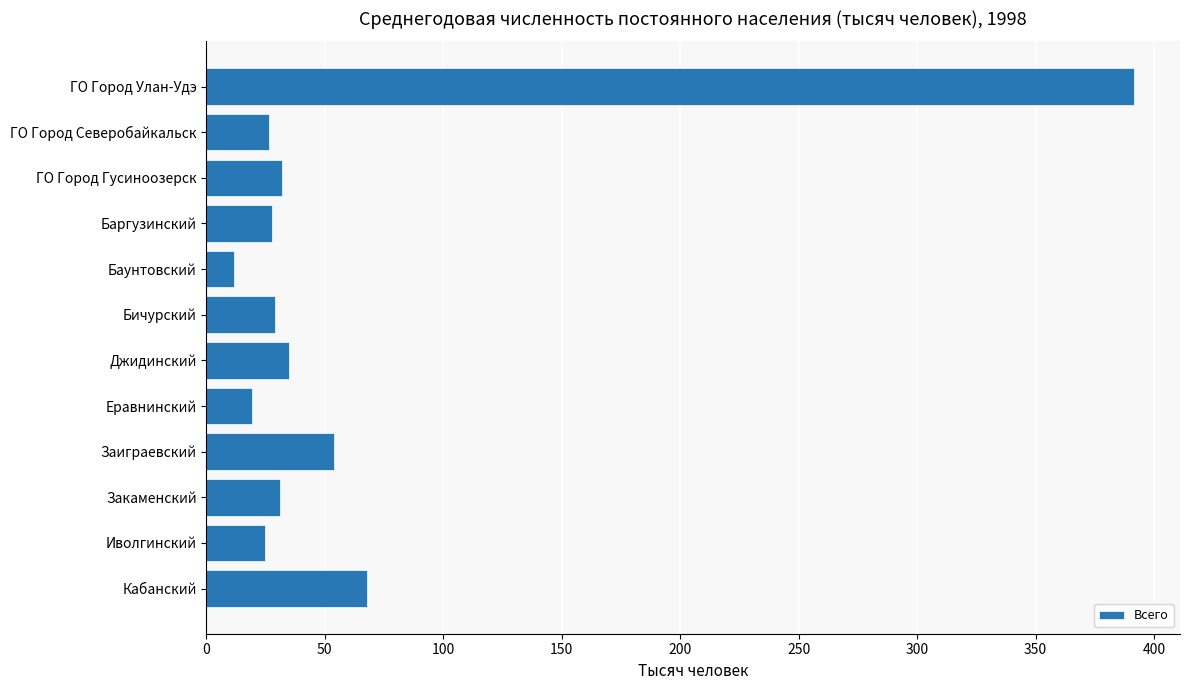

What is the value of the 9th bar from the top?

53.8